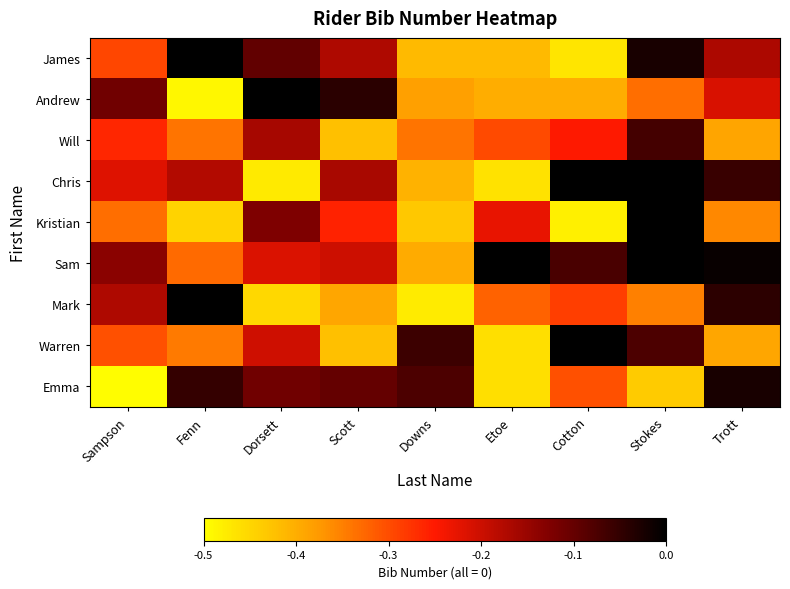

Rank the series by their maximum value, from highest to lowest.

Warren, Andrew, Sam, Chris, James, Mark, Kristian, Emma, Will